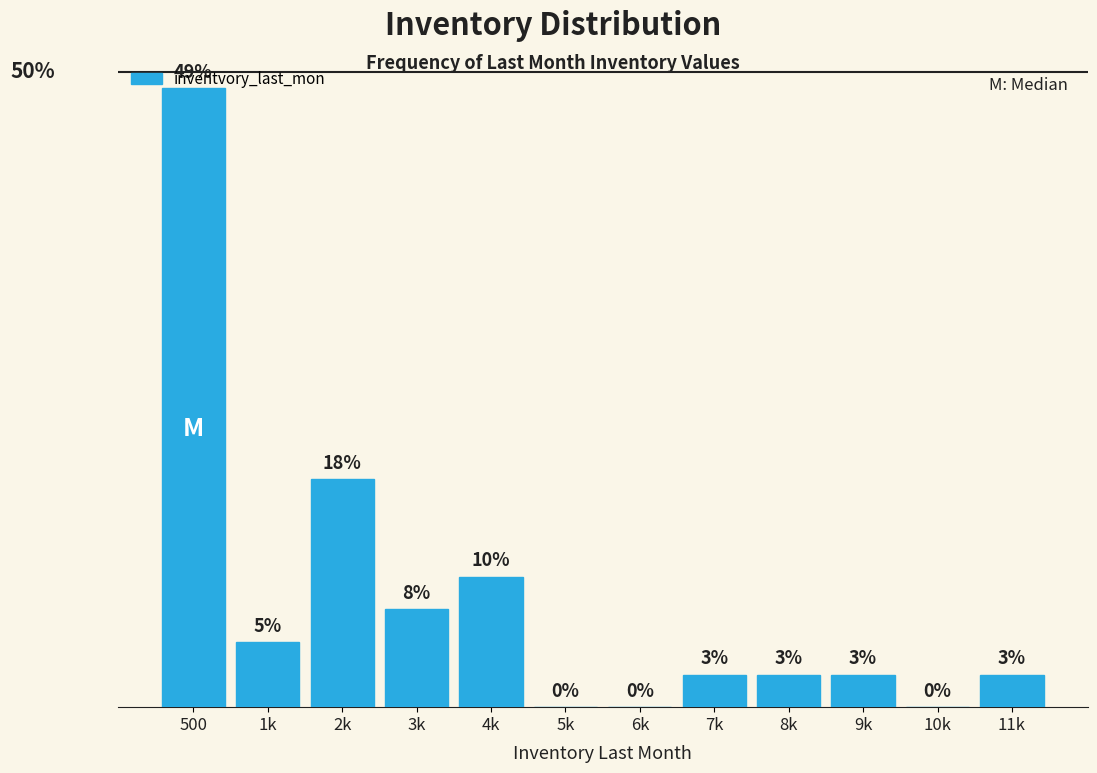

Where is the data nearest to the value 9?

2k